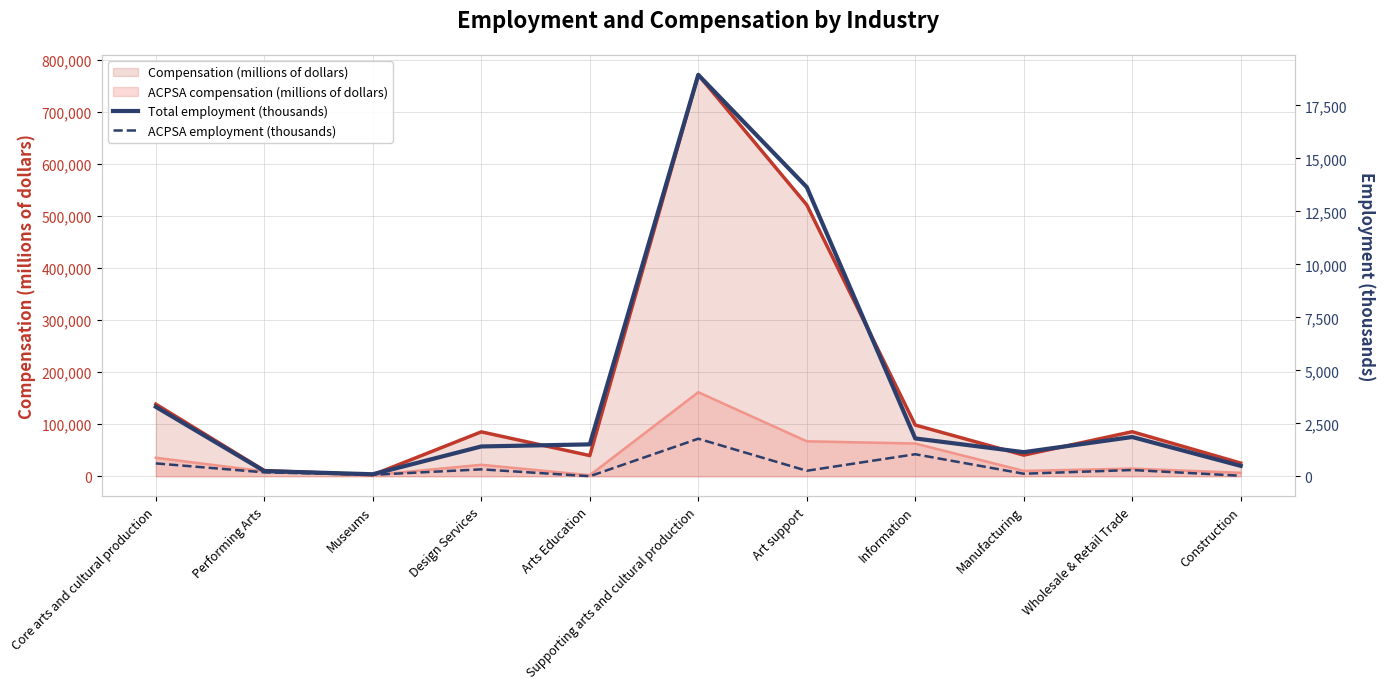

What is the label of the 10th point from the right?

Performing Arts